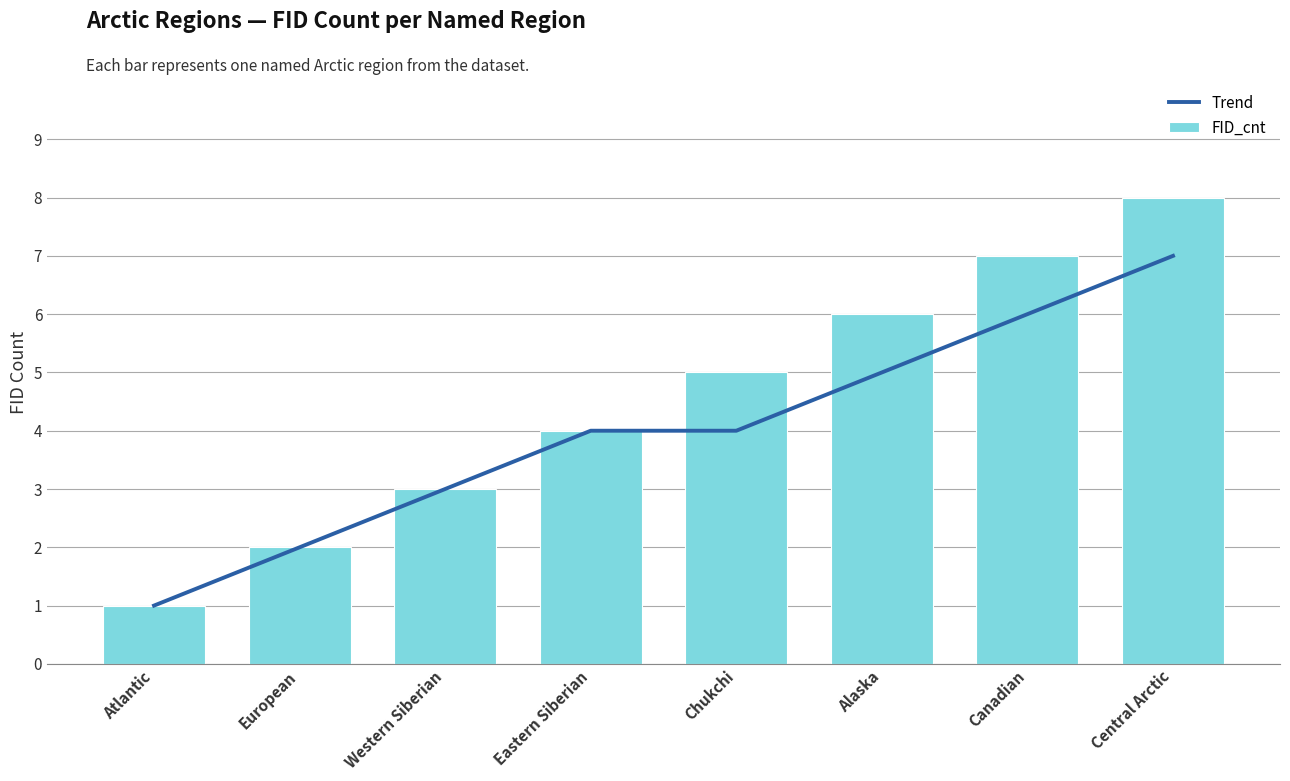

True or false: Trend has a value of 0 at Atlantic.

False